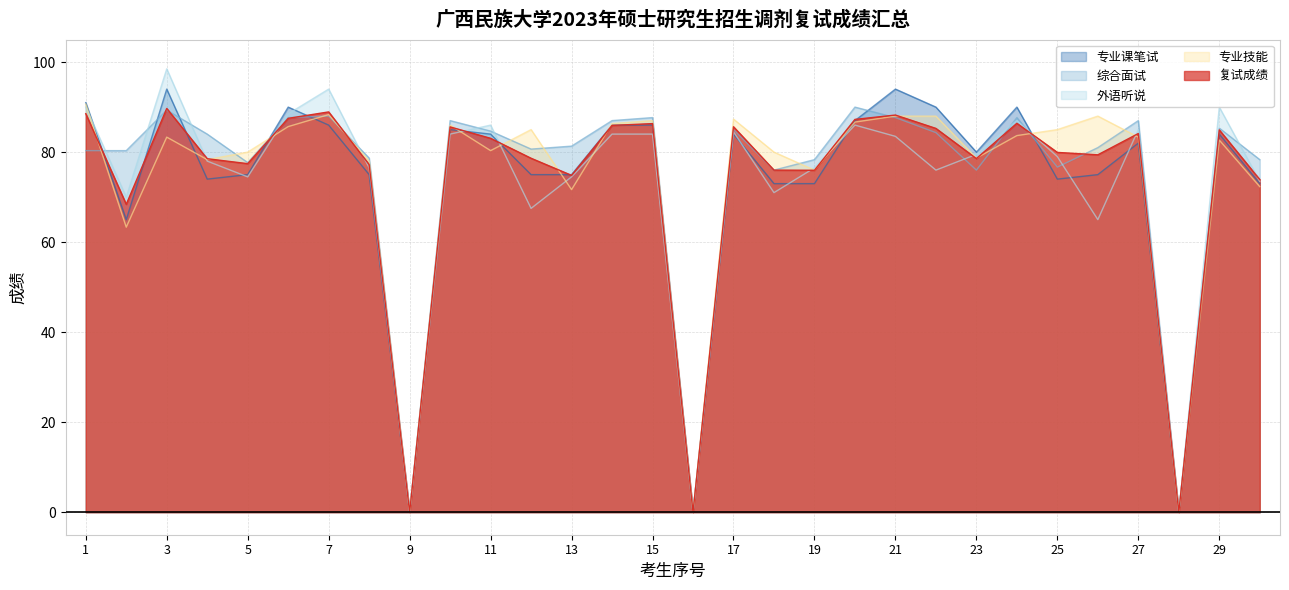

True or false: 专业课笔试 has more than 1 interior local peaks.

True